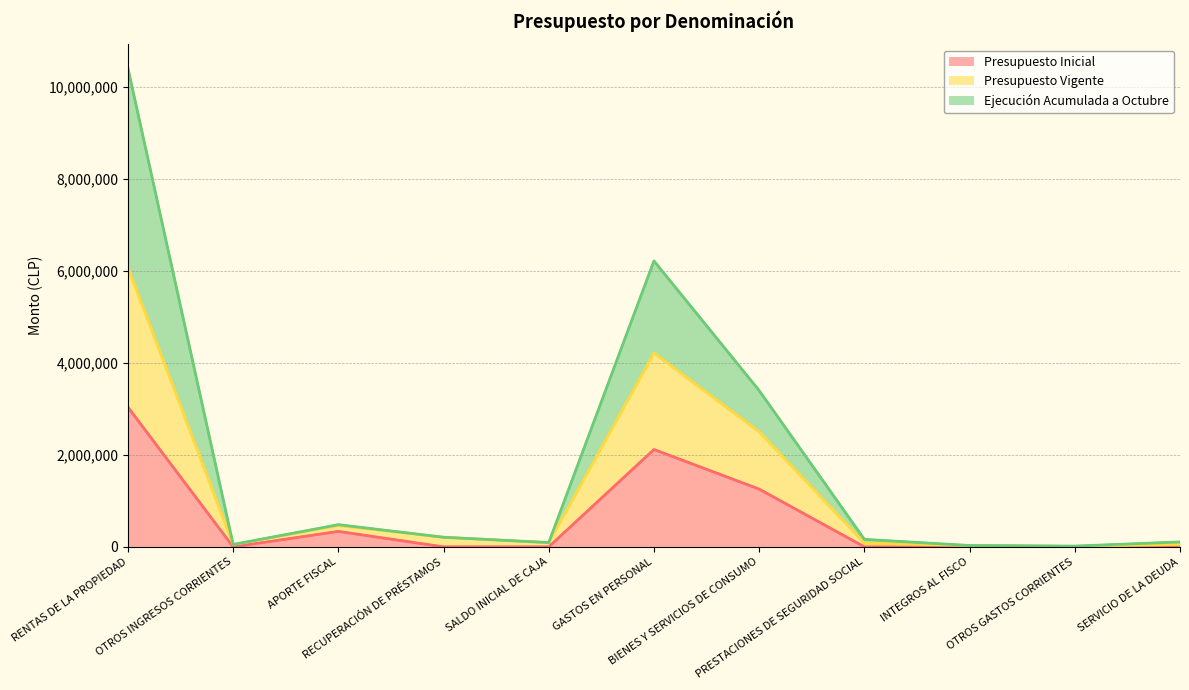

Which series has the largest total across all categories?

Ejecución Acumulada a Octubre